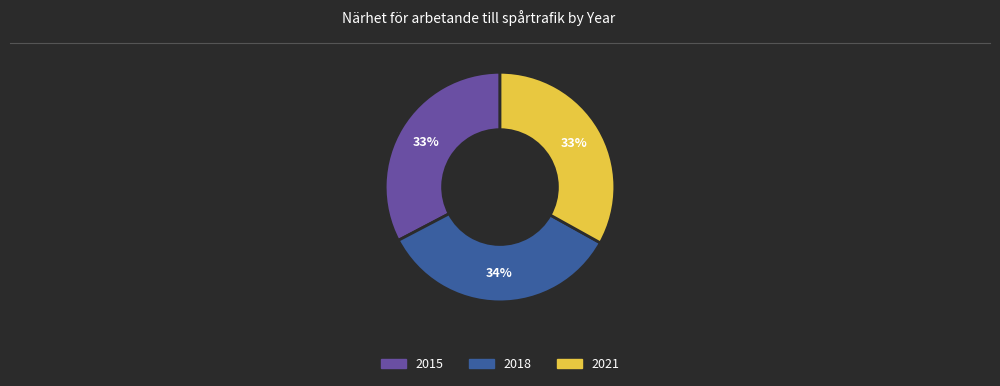

Is the sum of 2018 and 2015 greater than half?

Yes